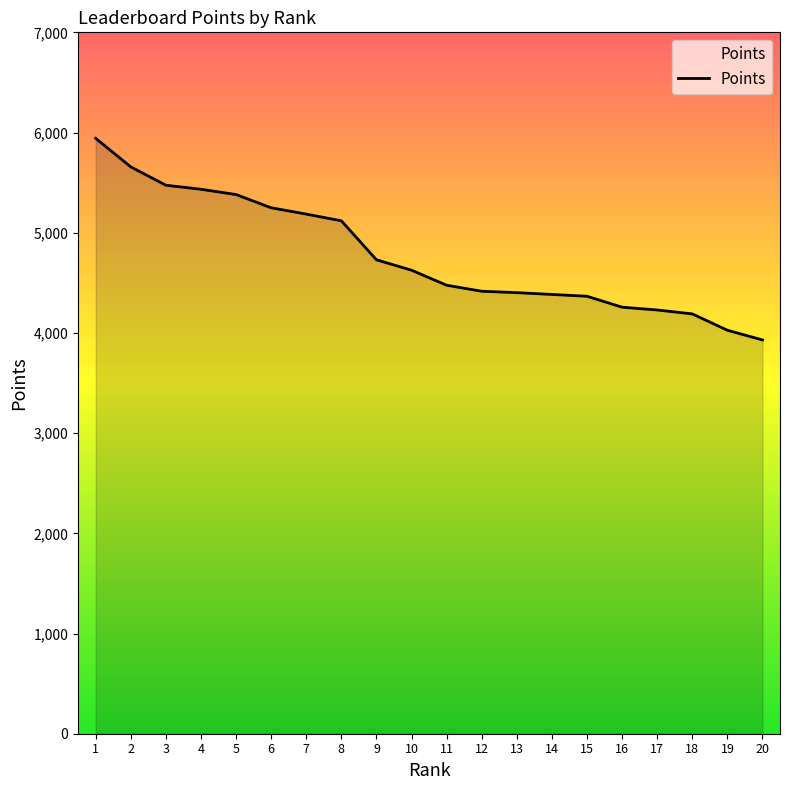

The value at 20 is 1685. True or false?

False